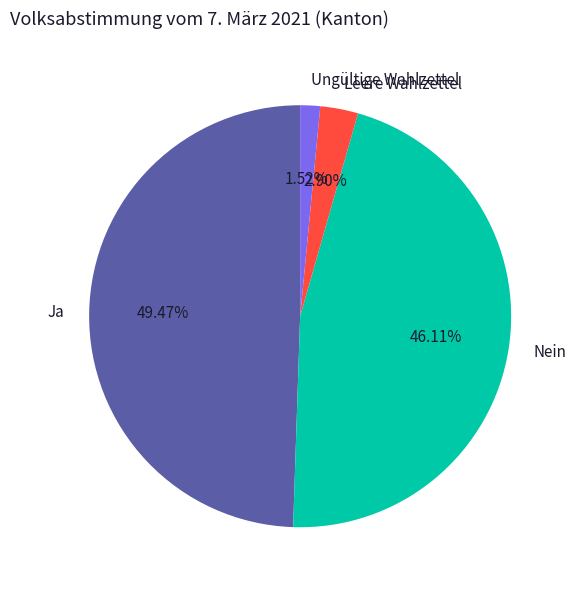

To the nearest percent, what is the difference between the Ungültige Wahlzettel and Ja slice percentages?

48%